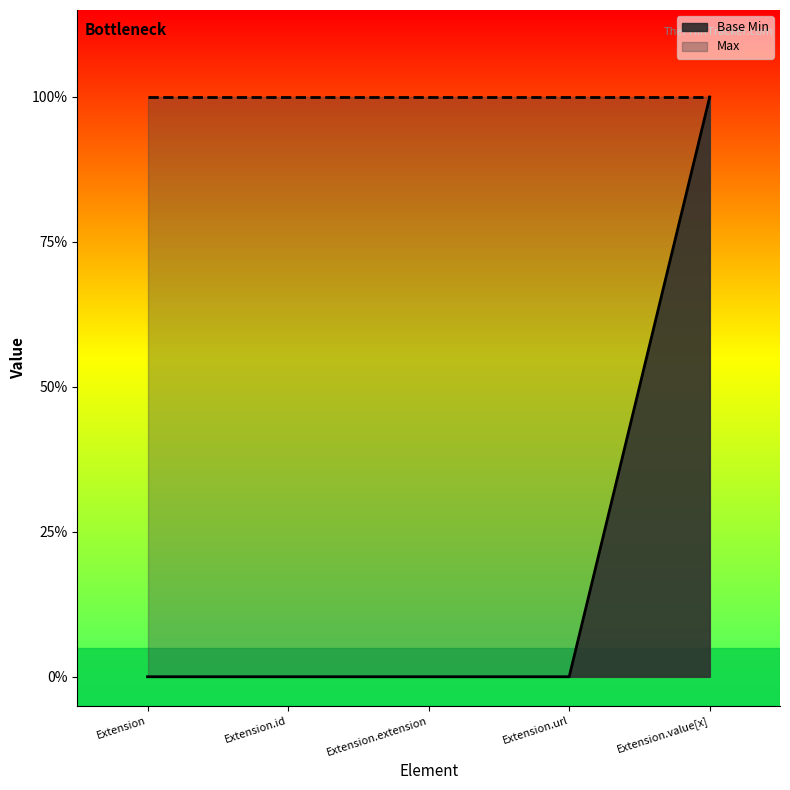

Is it true that the value at Extension.url is 0?

True